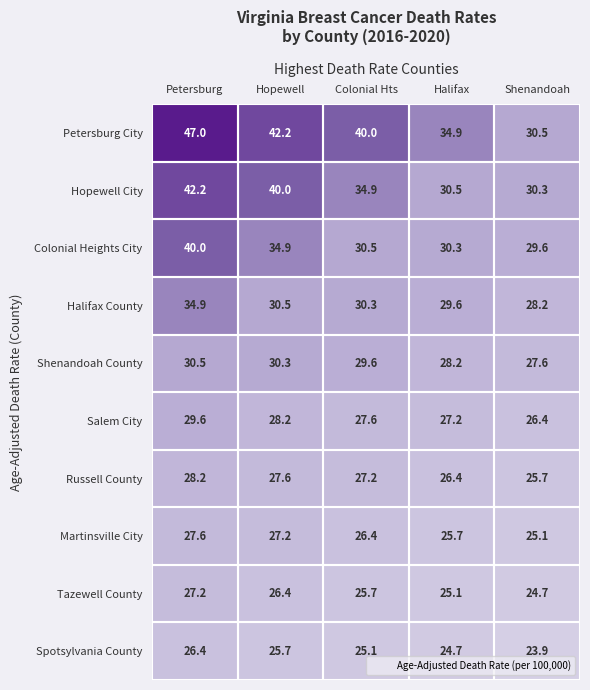

Which label corresponds to the largest value in the chart?

Petersburg